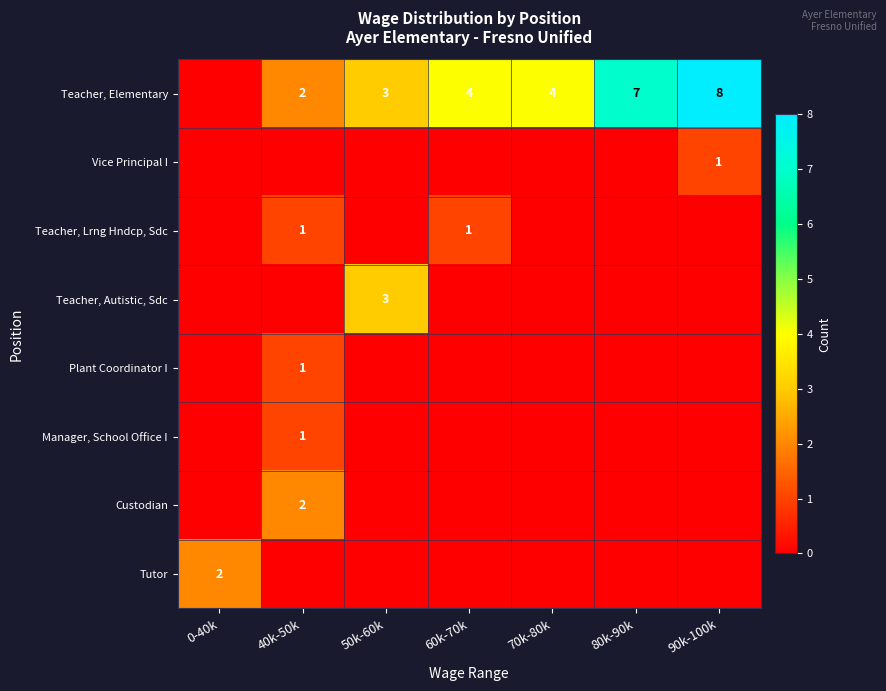

The value of Teacher, Elementary at 80k-90k is 4. True or false?

False